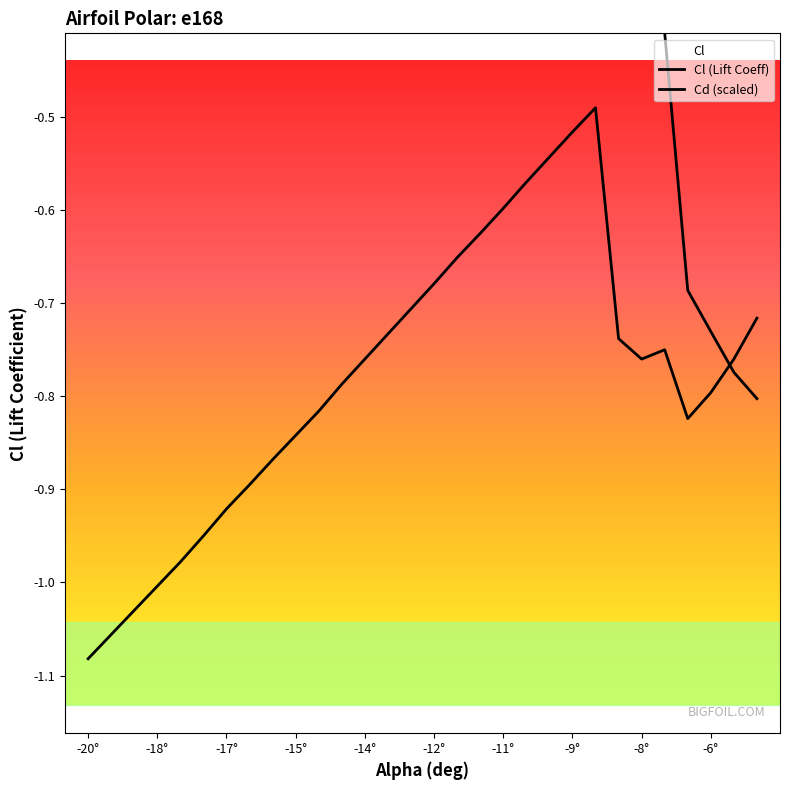

How many interior local peaks does the Cl (Lift Coeff) series have?

2